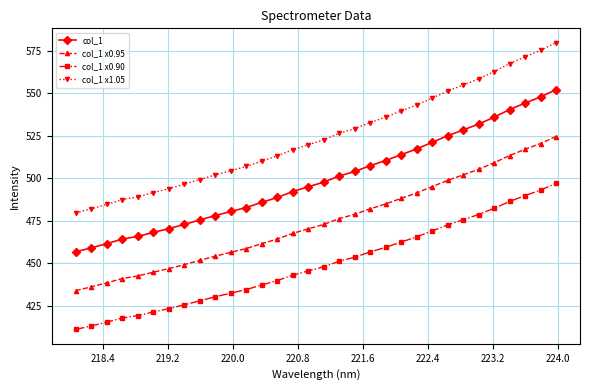

What is the lowest value of the col_1 x0.90 series?

411.1